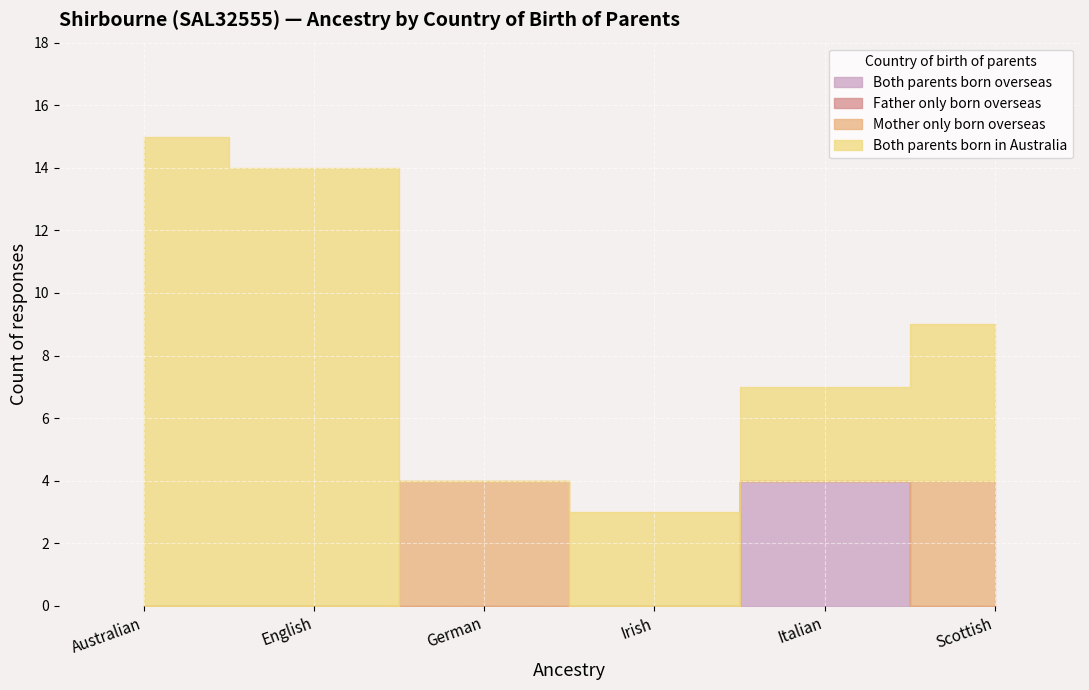

Reading right to left, what are all the values shown in this chart?

Both parents born overseas: Scottish=0	Italian=4	Irish=0	German=0	English=0	Australian=0
Father only born overseas: Scottish=0	Italian=0	Irish=0	German=0	English=0	Australian=0
Mother only born overseas: Scottish=4	Italian=0	Irish=0	German=4	English=0	Australian=0
Both parents born in Australia: Scottish=5	Italian=3	Irish=3	German=0	English=14	Australian=15